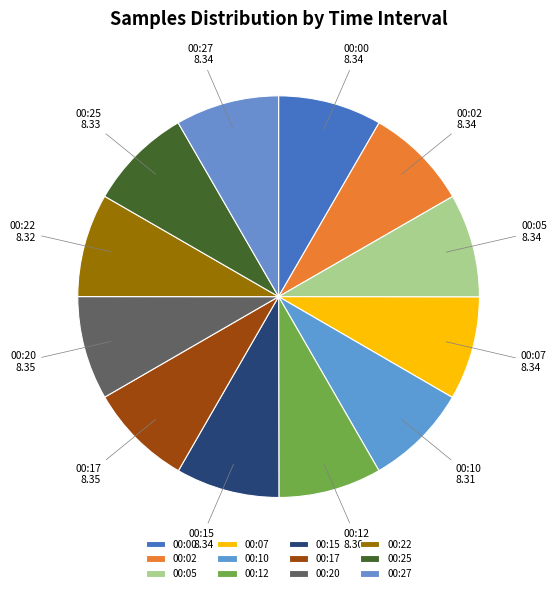

What is the ratio of the value at 00:12 to the value at 00:07?

1.0